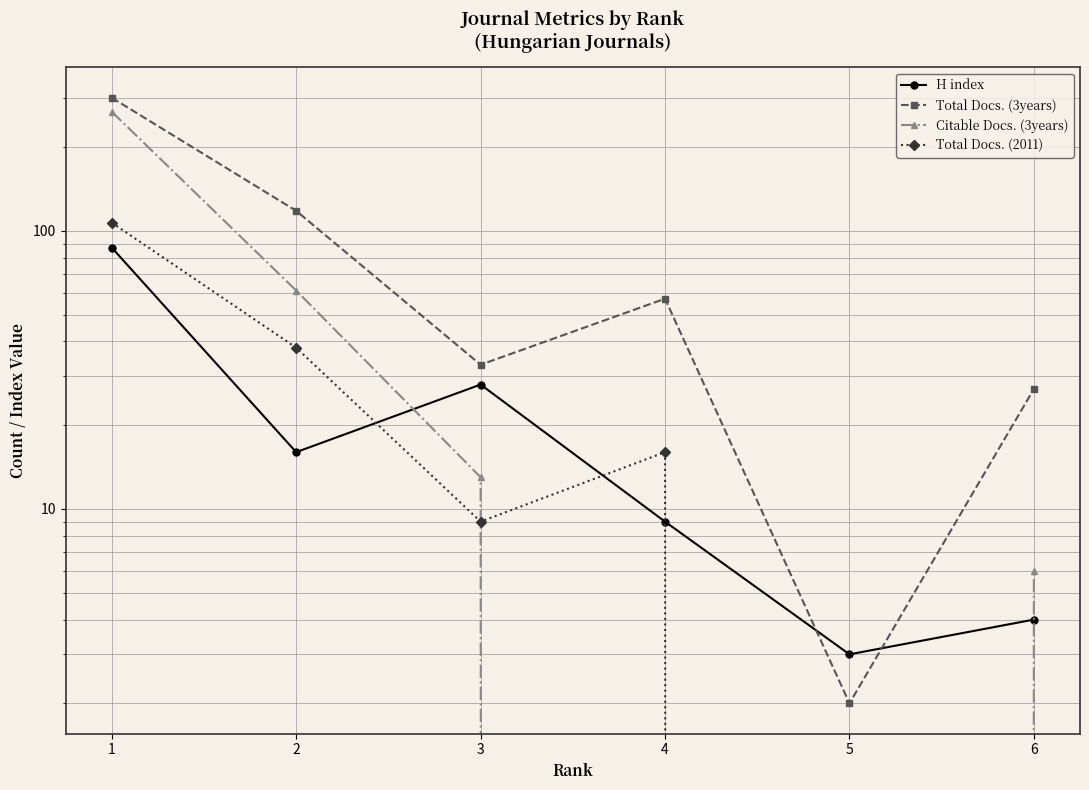

How many data points in H index are above 16?

2